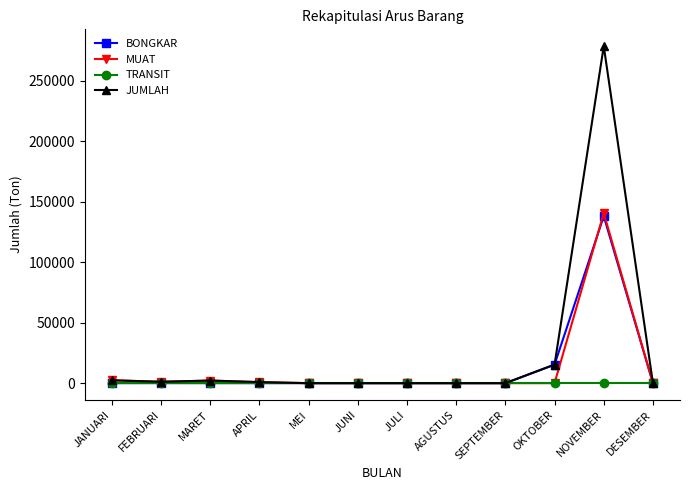

Does the chart have visible grid lines?

No